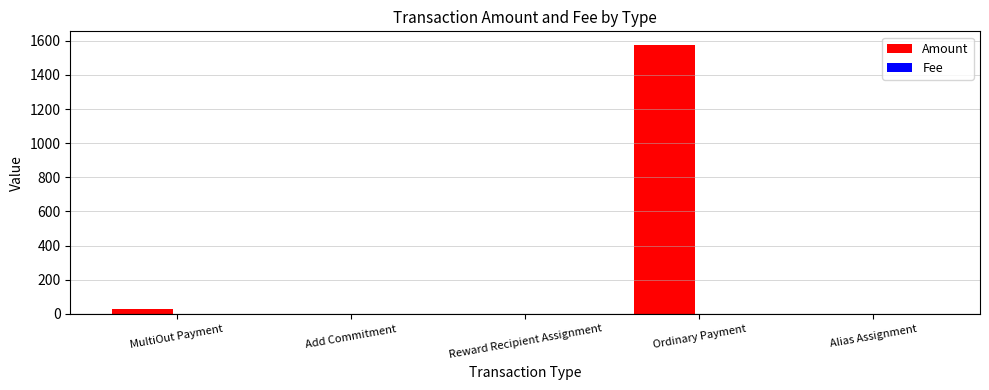

Rank the series by their average value, from highest to lowest.

Amount, Fee